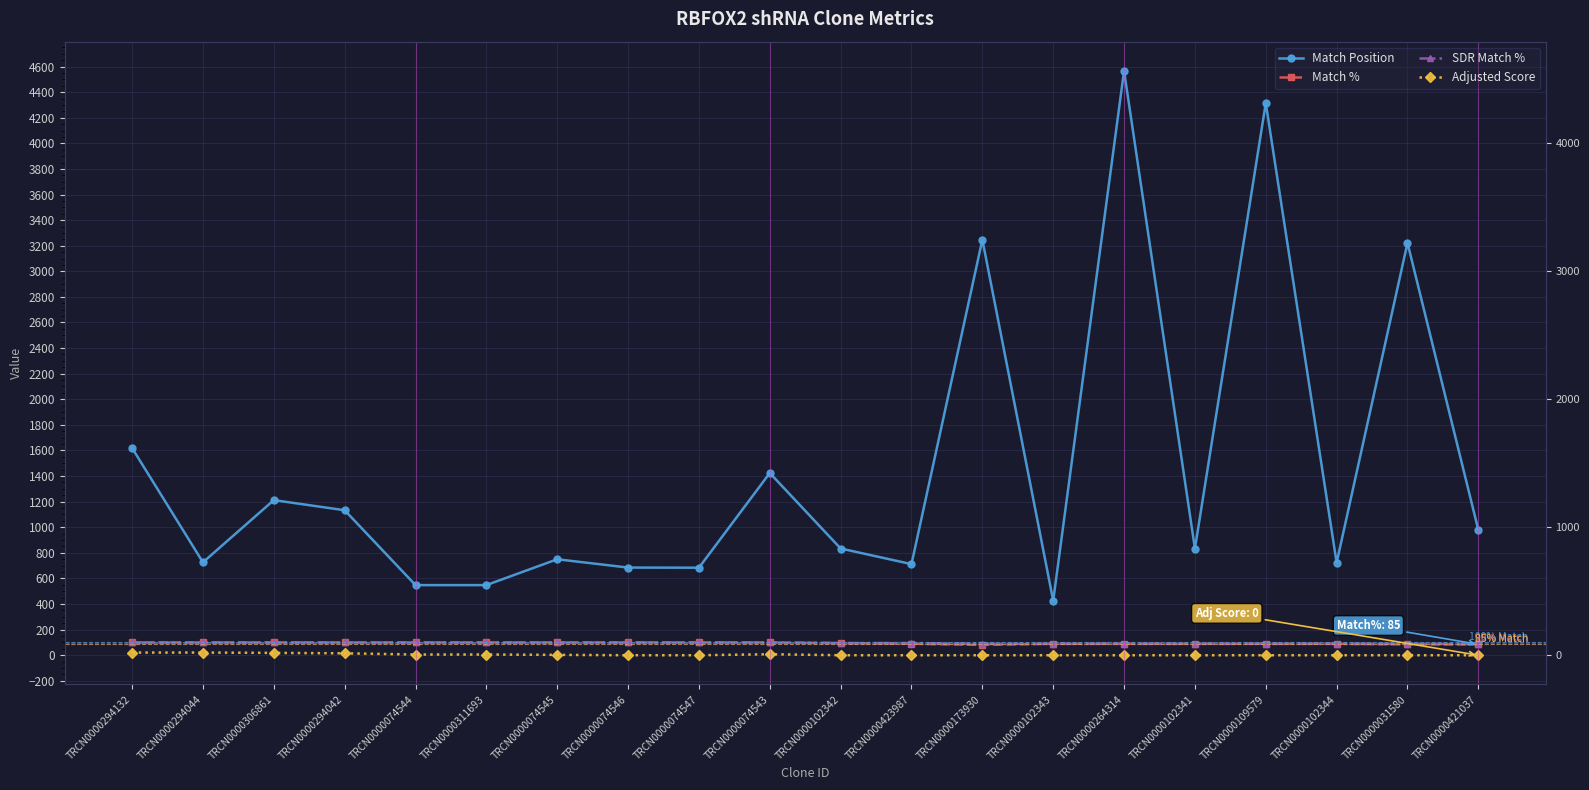

What is the maximum value for Adjusted Score?

21.0